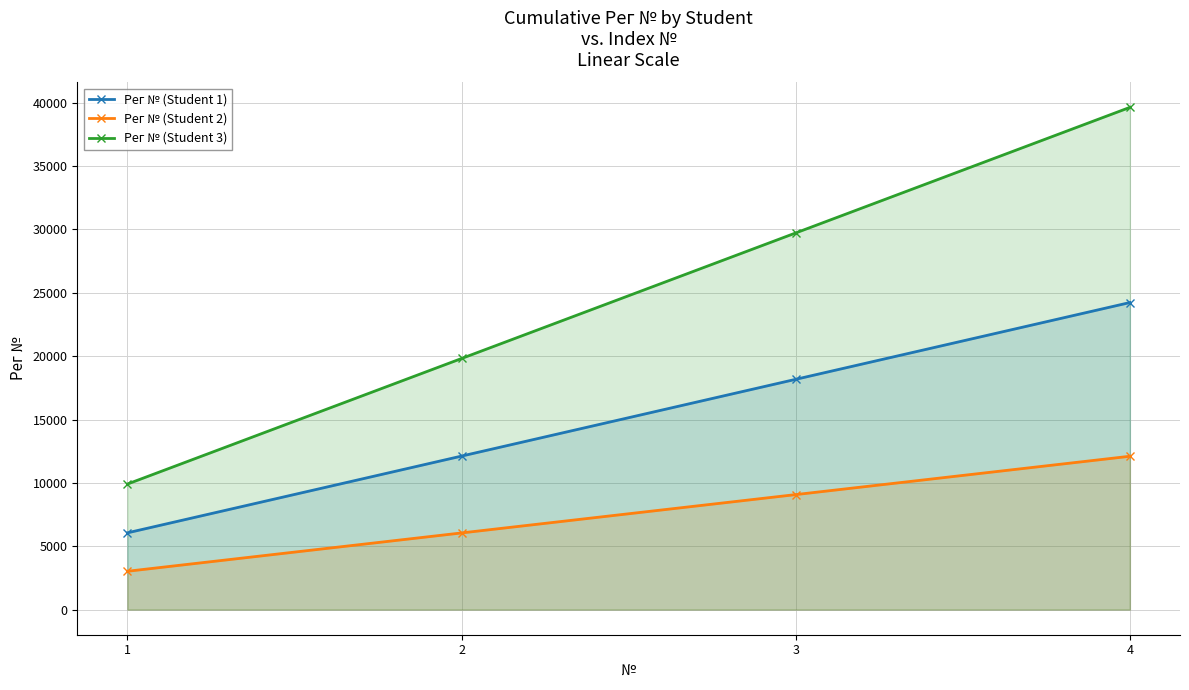

How many values in the Рег № (Student 1) series exceed 18171?

1